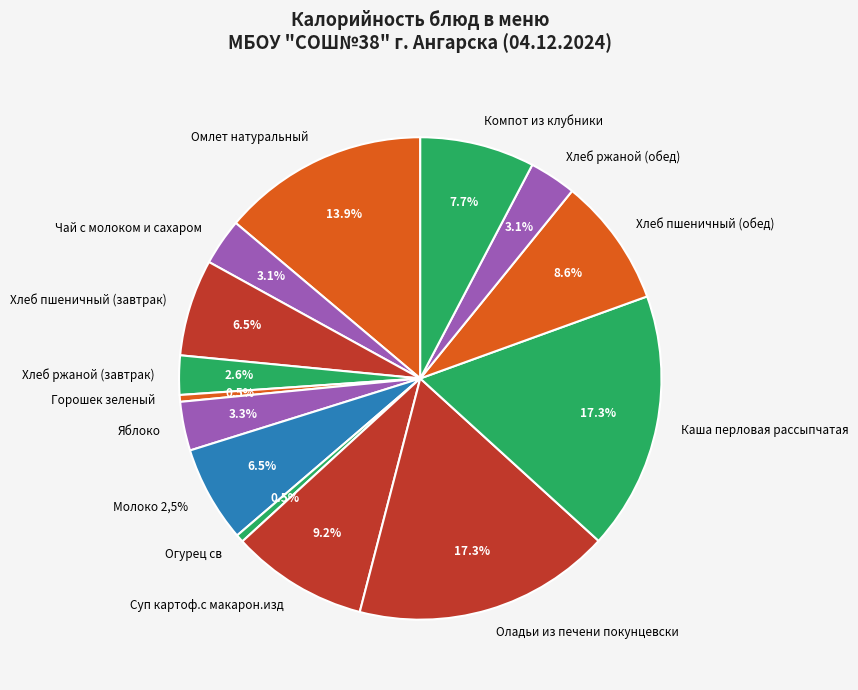

To the nearest percent, what is the difference between the largest and smallest slice percentages?

17%